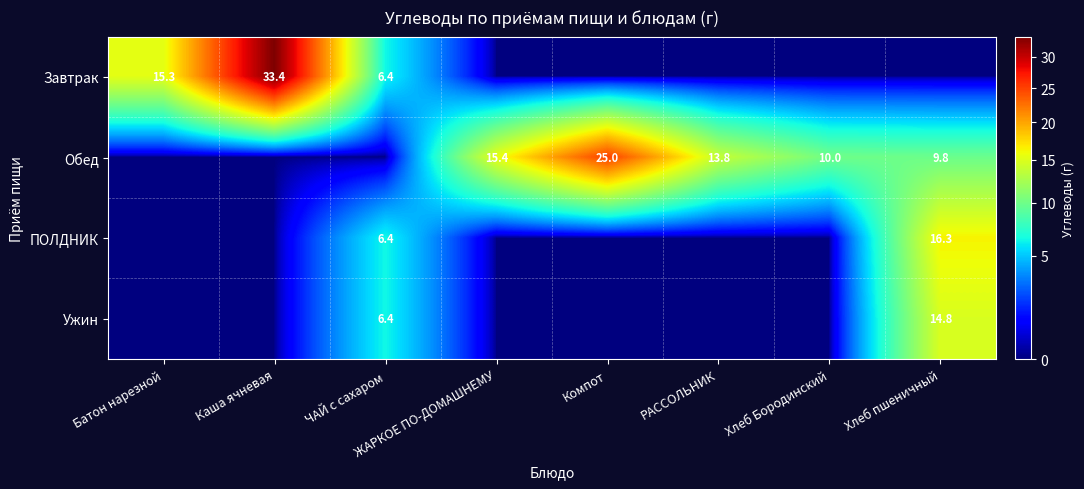

Is it true that Ужин equals 14.8 at Хлеб пшеничный?

True